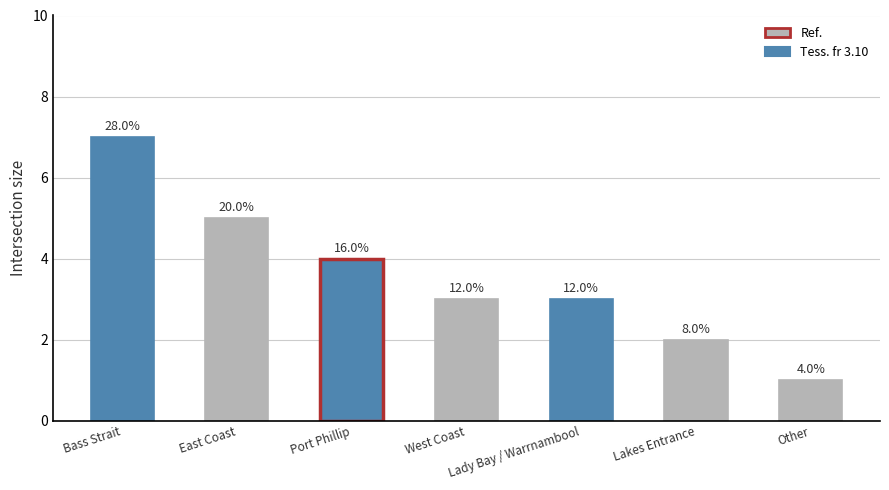

Are the bars horizontal?

No